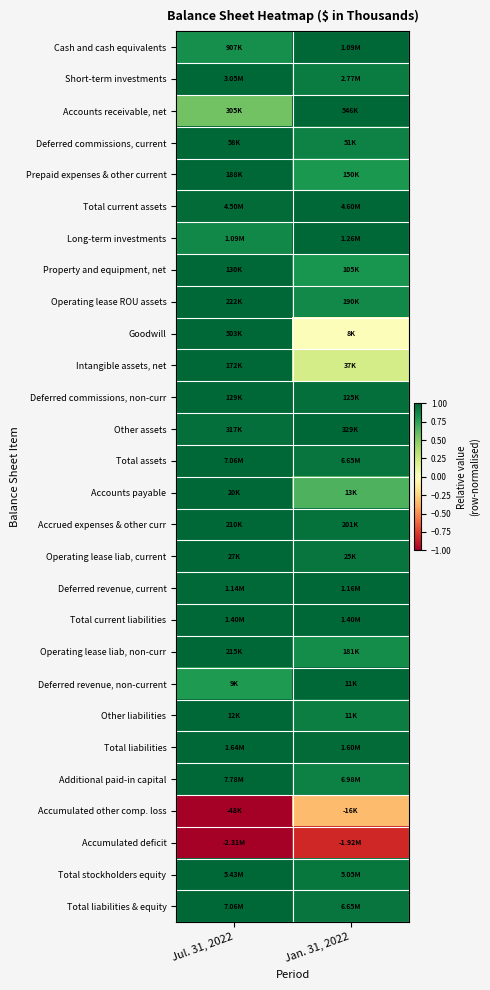

Between Jul. 31, 2022 and Jan. 31, 2022, which series saw the biggest shift?

Goodwill